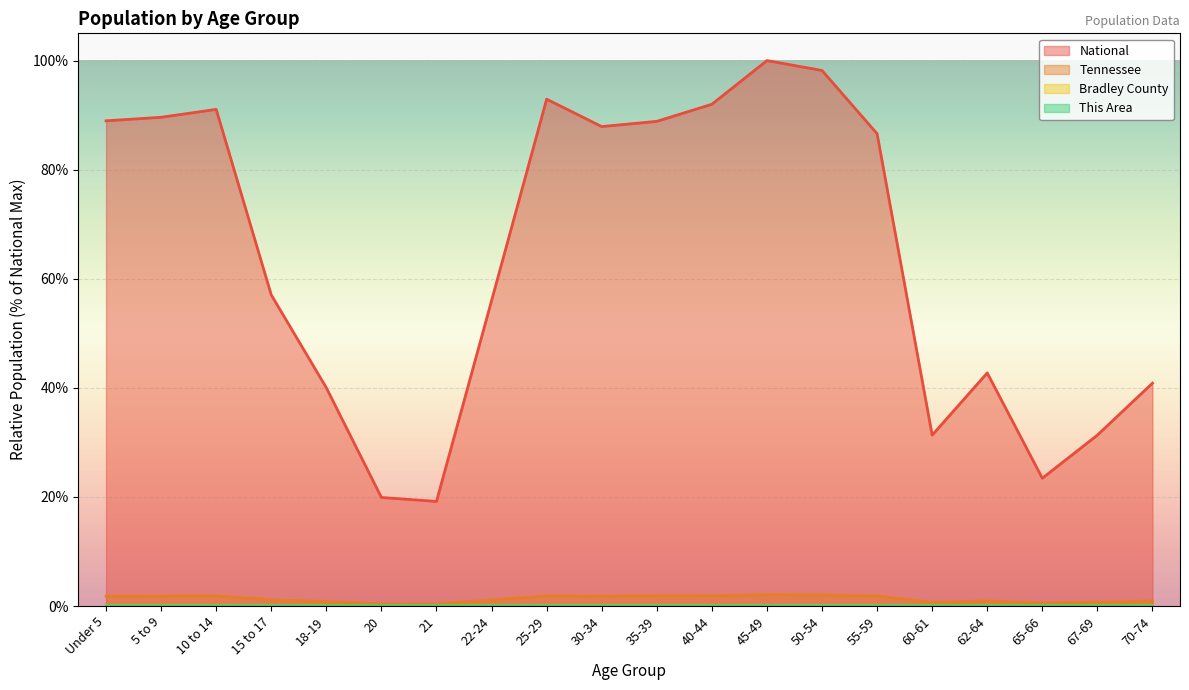

True or false: This Area and National intersect in this chart.

False